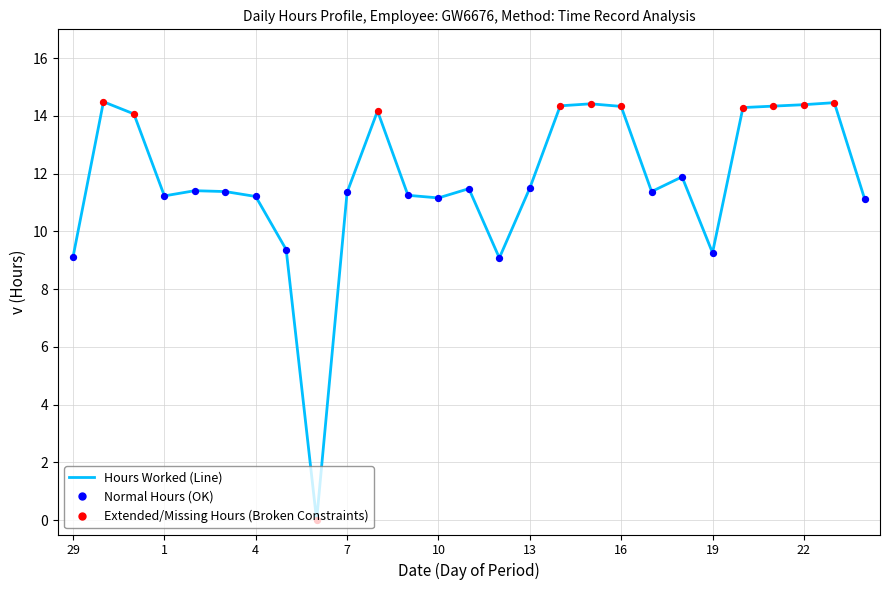

What is the change in value from 1 to 11?

+0.2